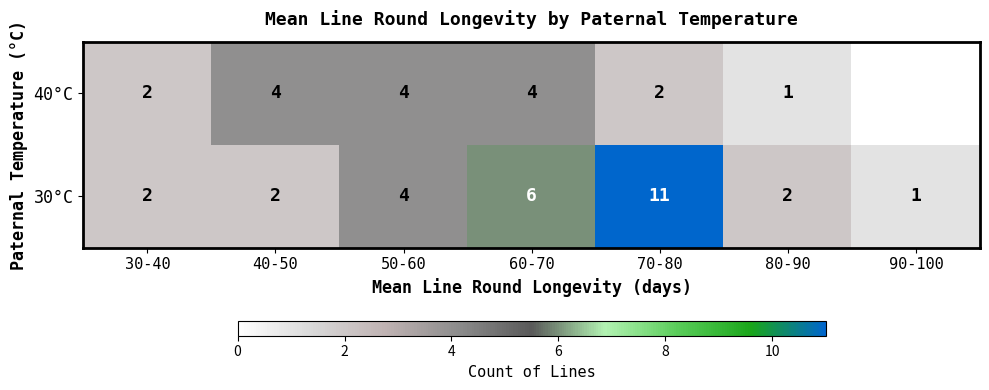

Between 30-40 and 70-80, which series saw the biggest shift?

30°C